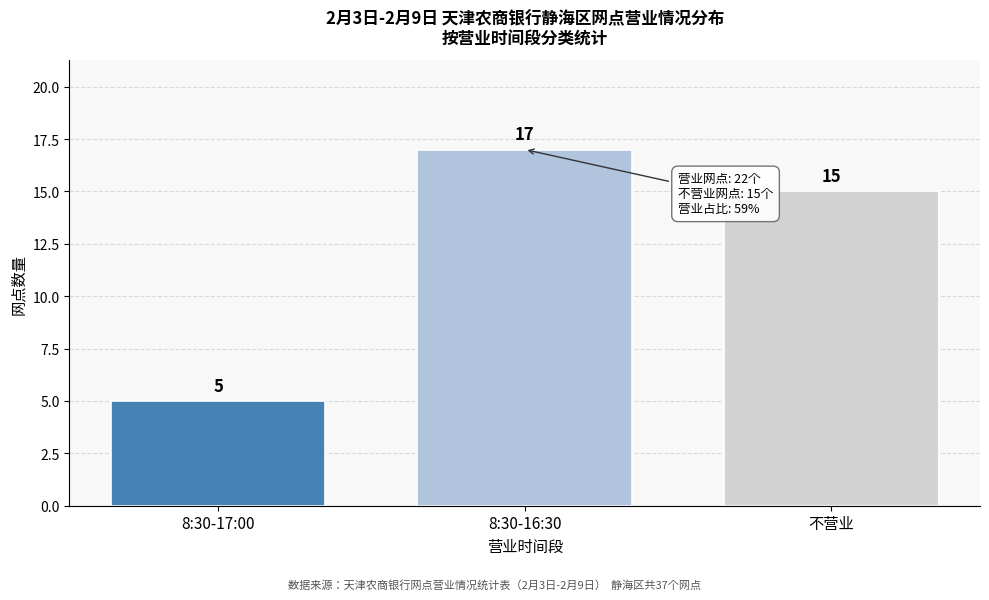

Reading left to right, what are all the values shown in this chart?

5	17	15